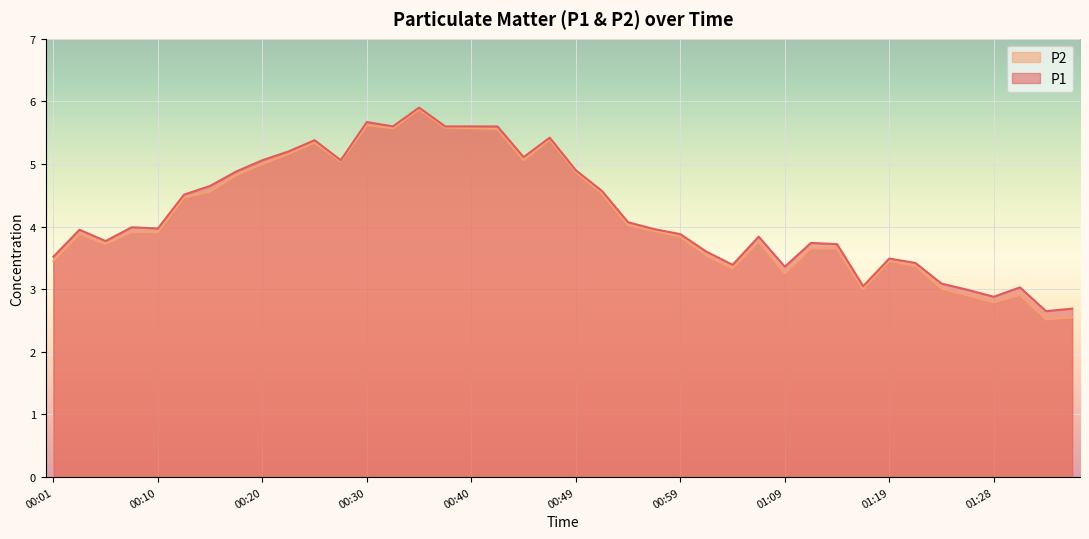

In P1, how many points are lower than both neighbors (excluding endpoints)?

10